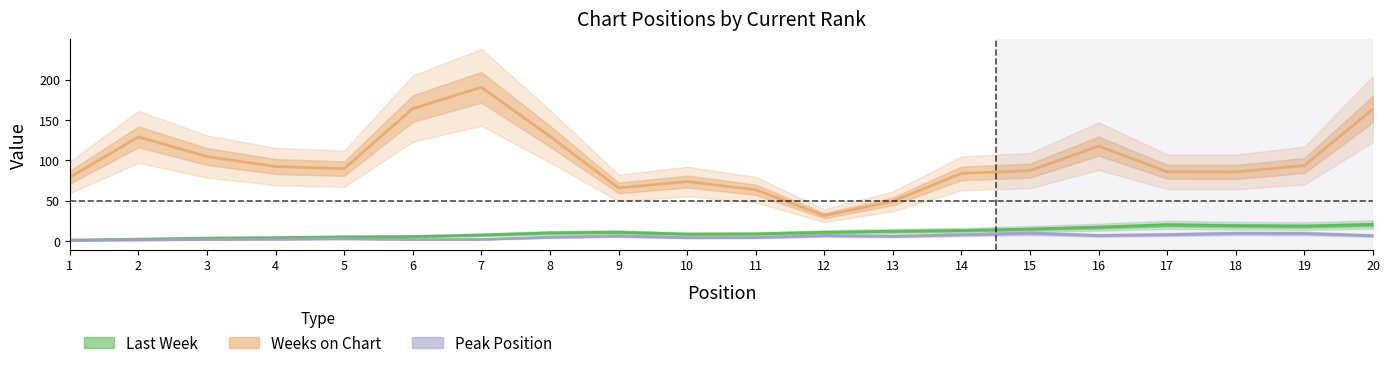

At which label does Last Week reach its minimum?

1